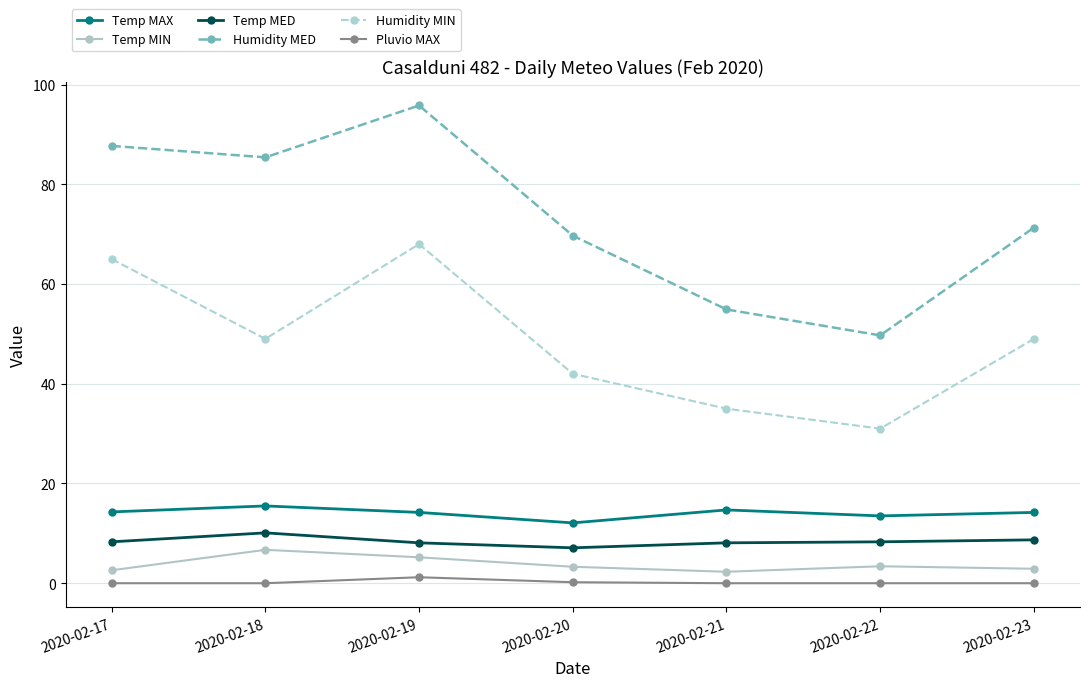

How many interior local valleys does the Humidity MED series have?

2